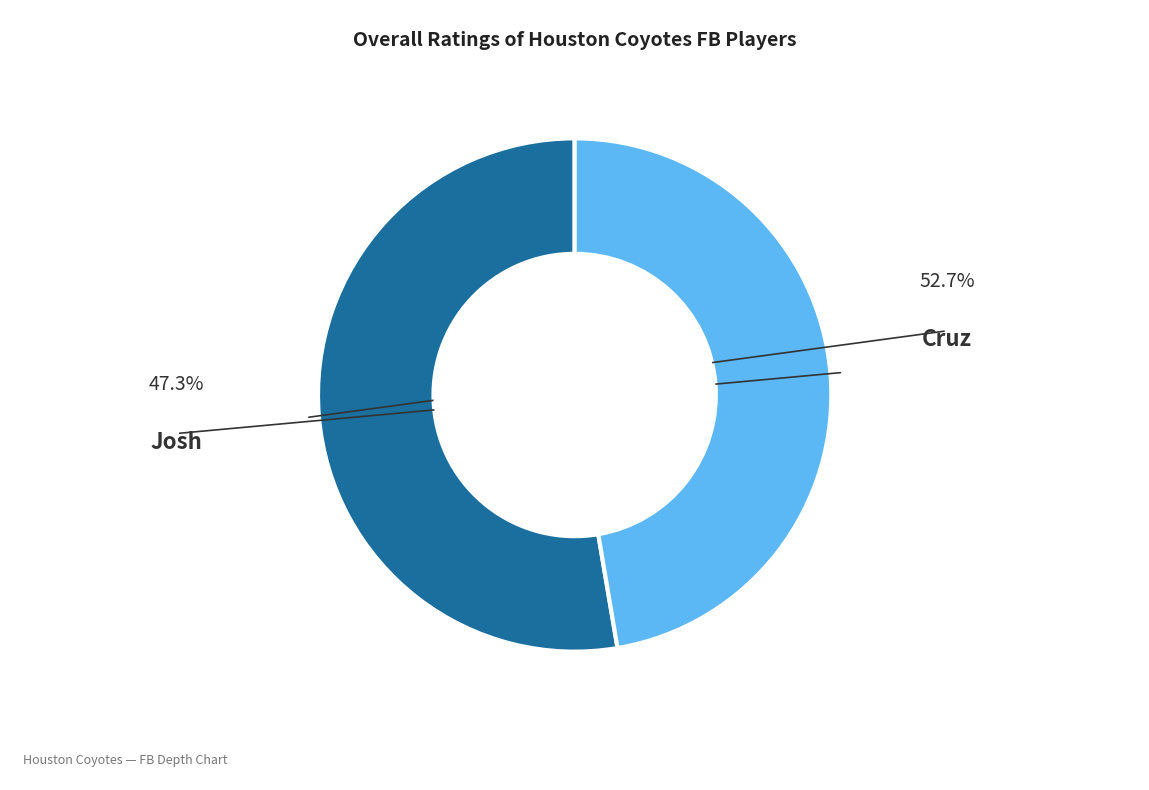

Which category has the smallest portion of the pie?

Josh